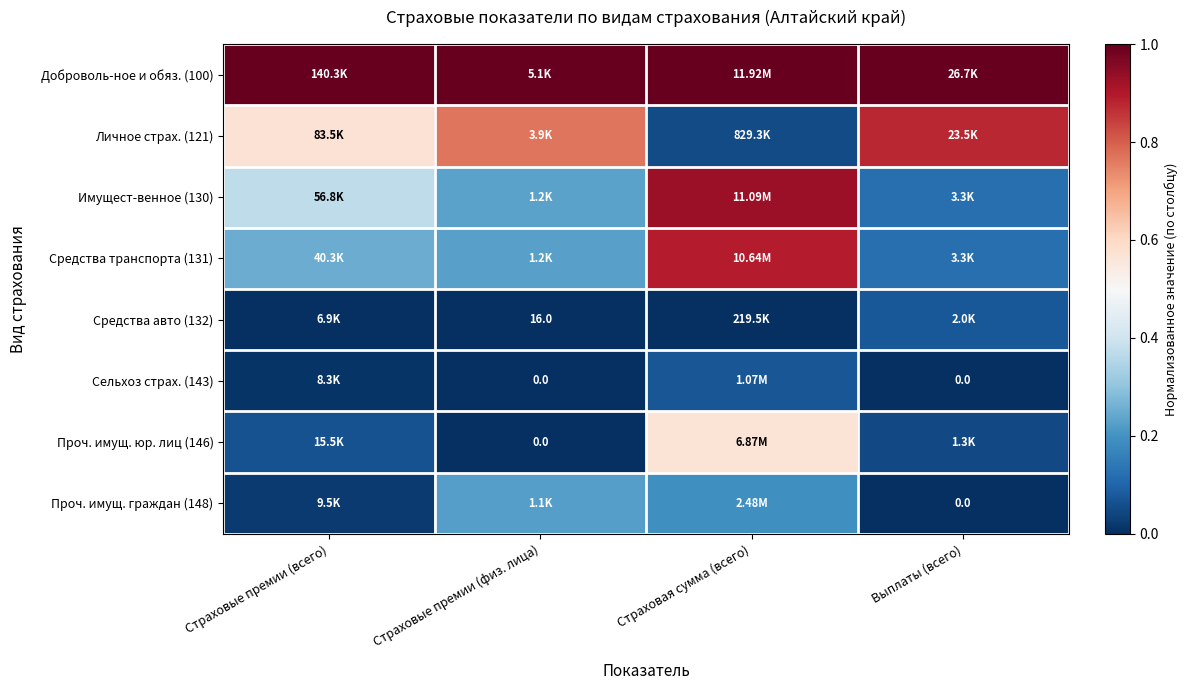

What is the greatest value displayed?

1.0